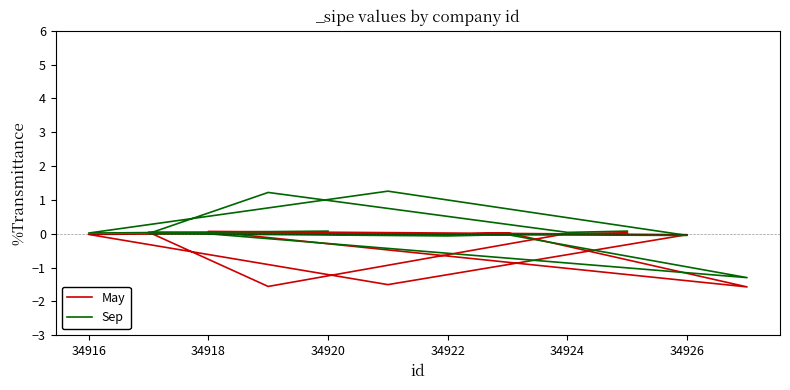

How many positive values does the Sep series have?

8